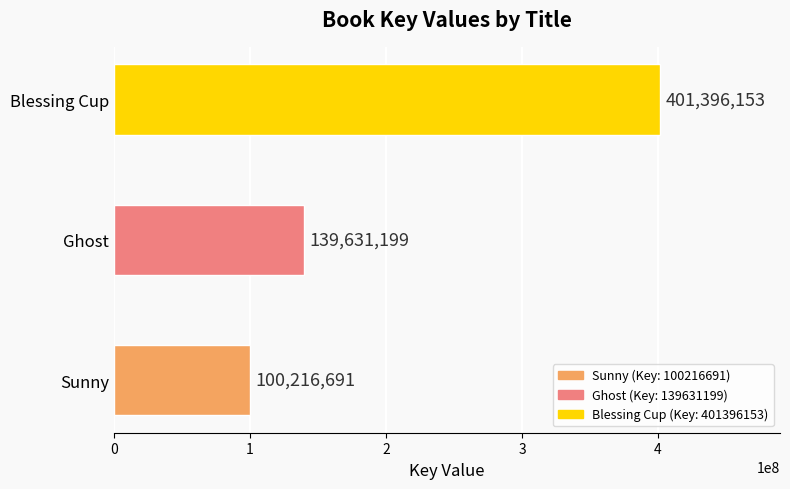

Count the number of categories in the chart.

3